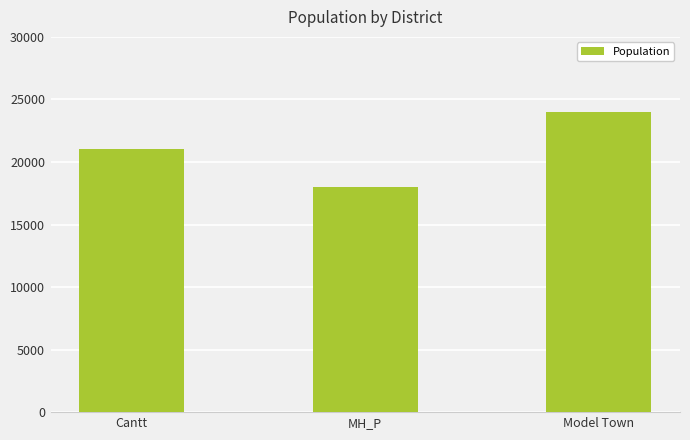

What is the approximate value at Cantt?

21000